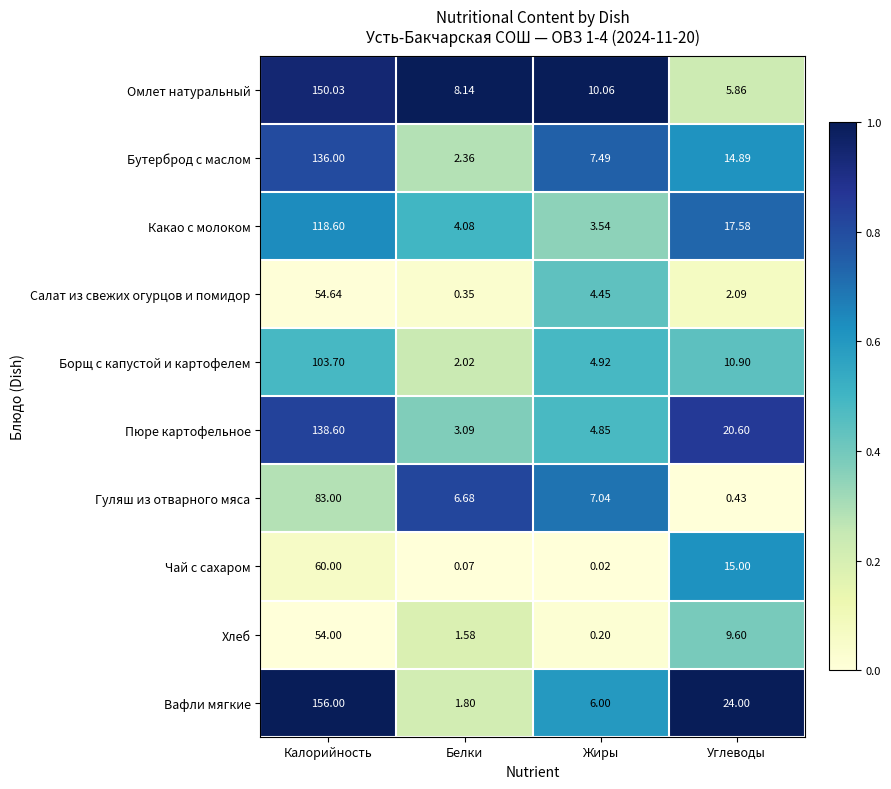

At which category does the chart reach its peak across all series?

Калорийность